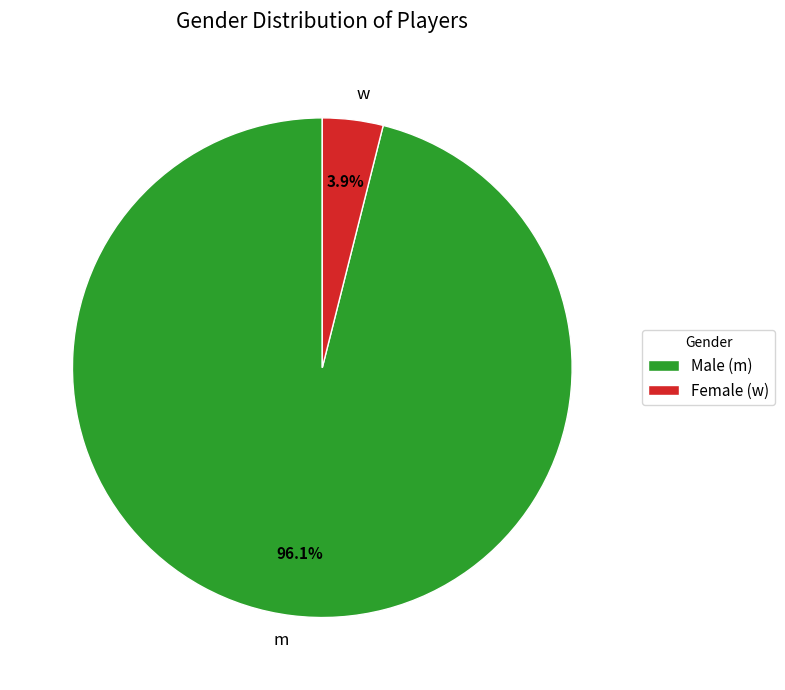

Is there any slice that represents more than half of the pie?

Yes